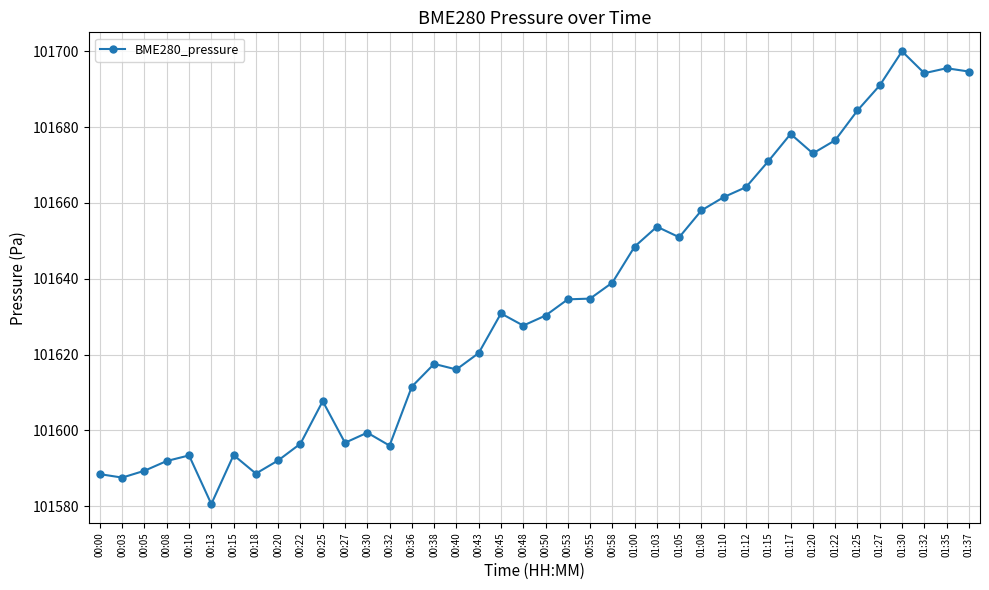

Which has a higher value, 00:45 or 01:37?

01:37